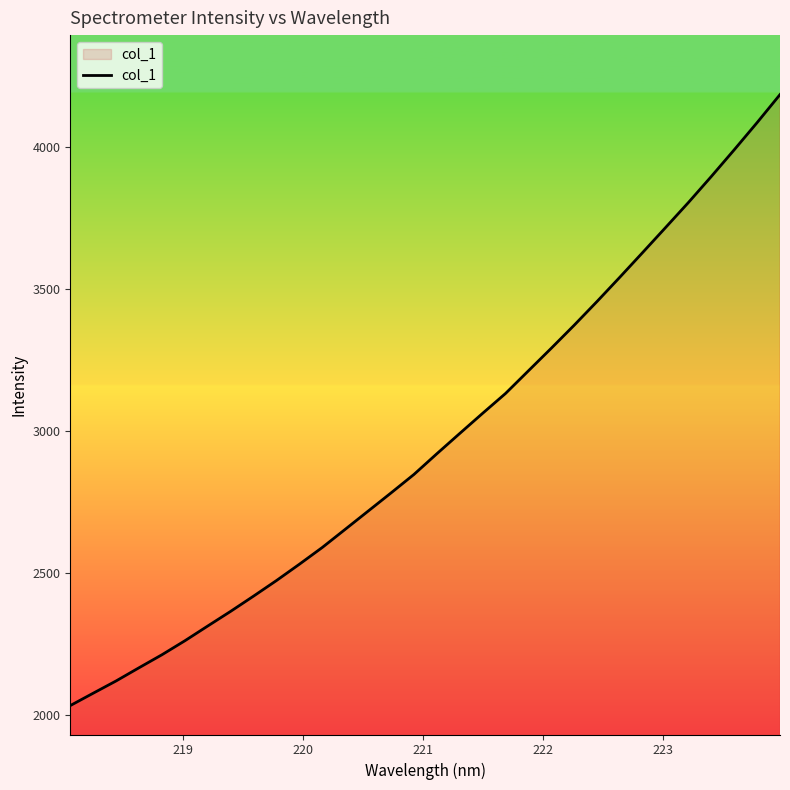

What is the difference between the maximum and minimum values?

2148.6